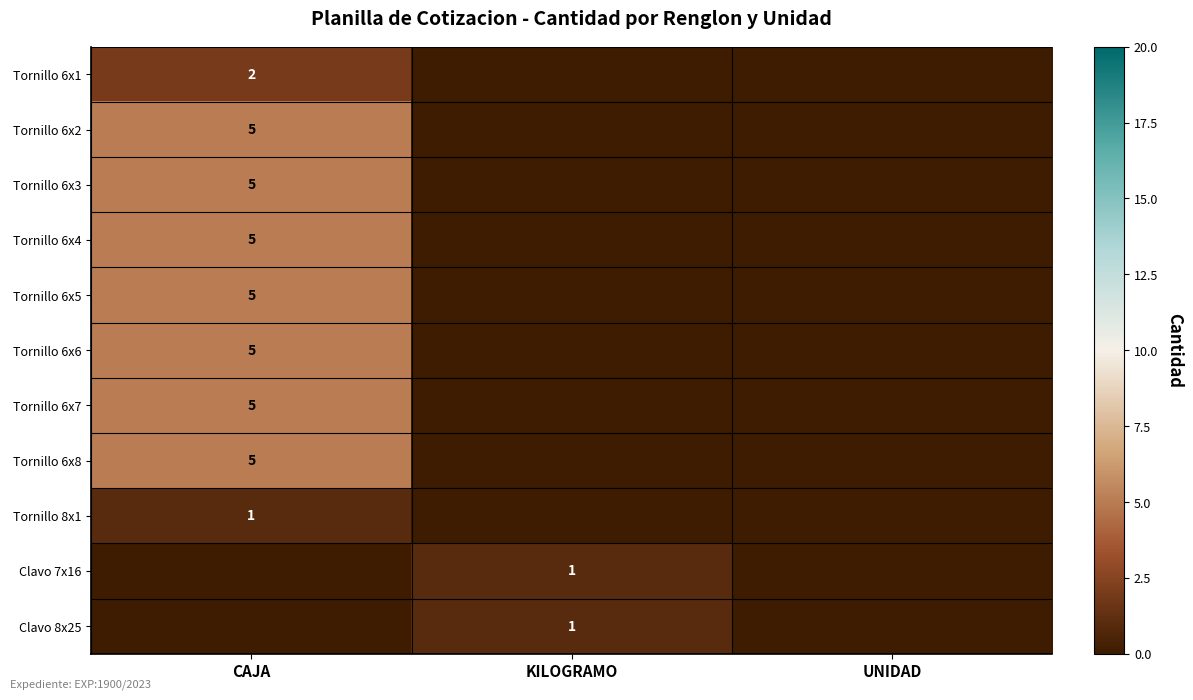

Which has a higher value, UNIDAD or KILOGRAMO?

UNIDAD